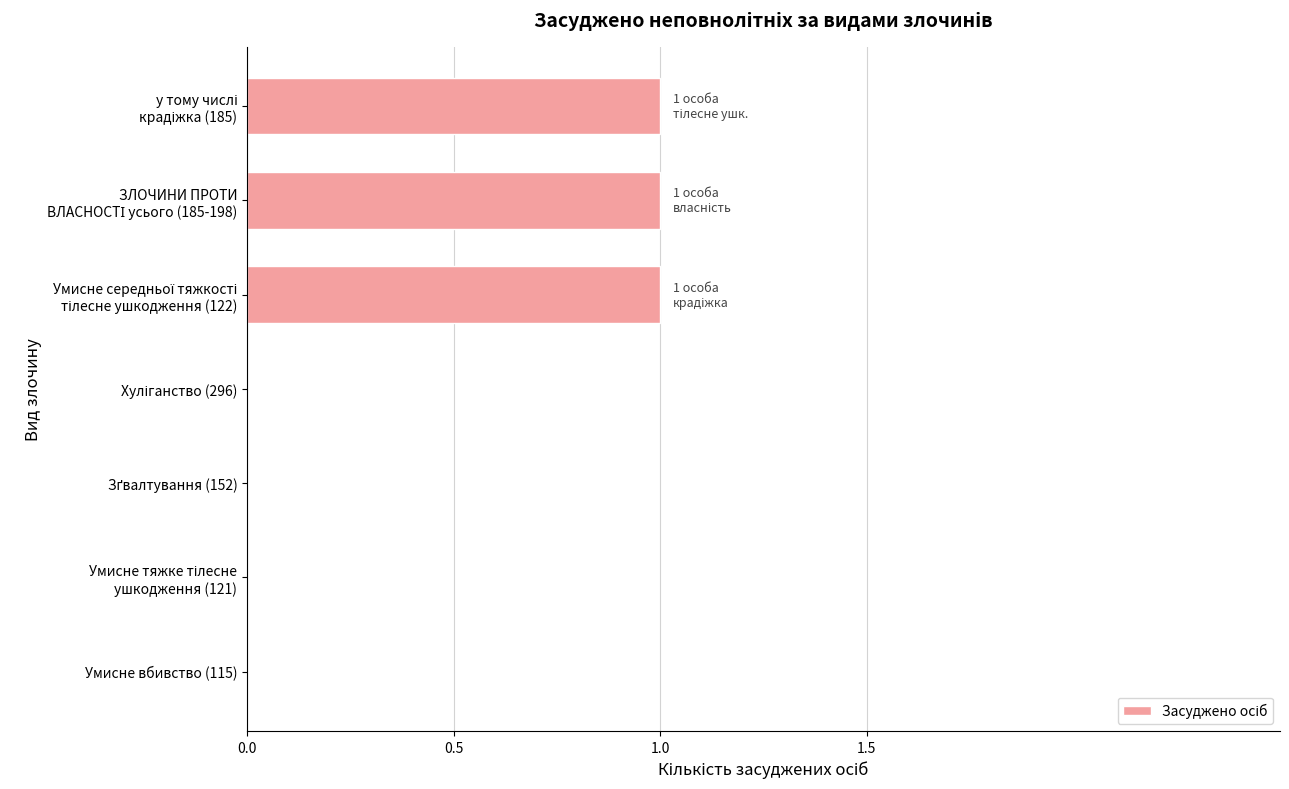

Is it true that the value at Умисне вбивство (115) is 0?

True